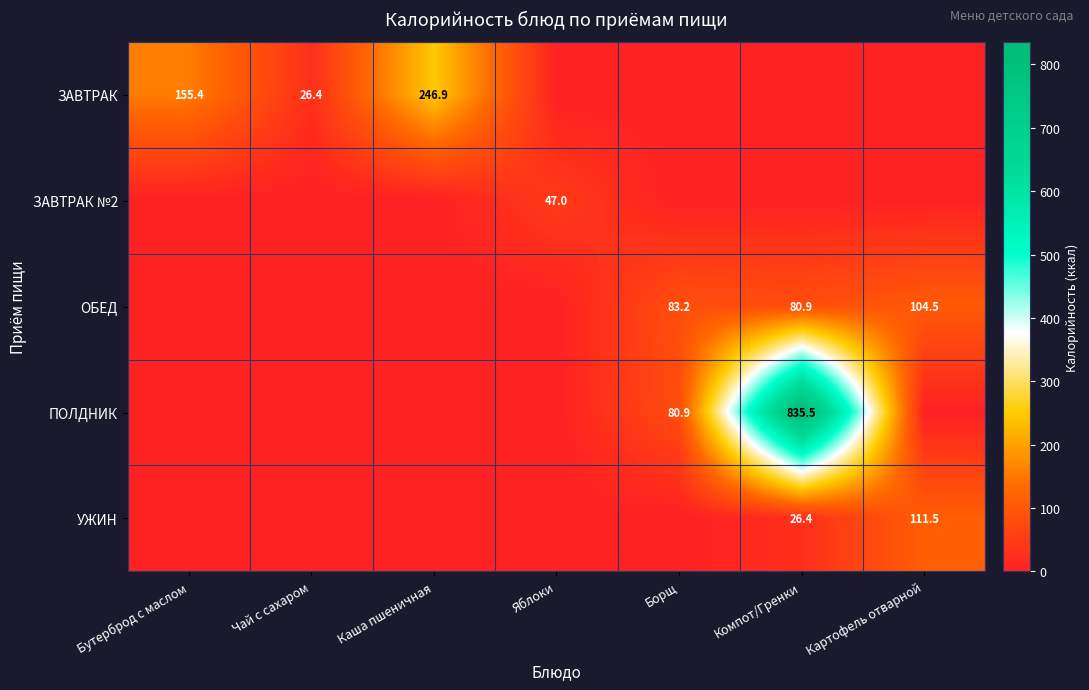

The УЖИН series shows 111.5 at Картофель отварной. True or false?

True